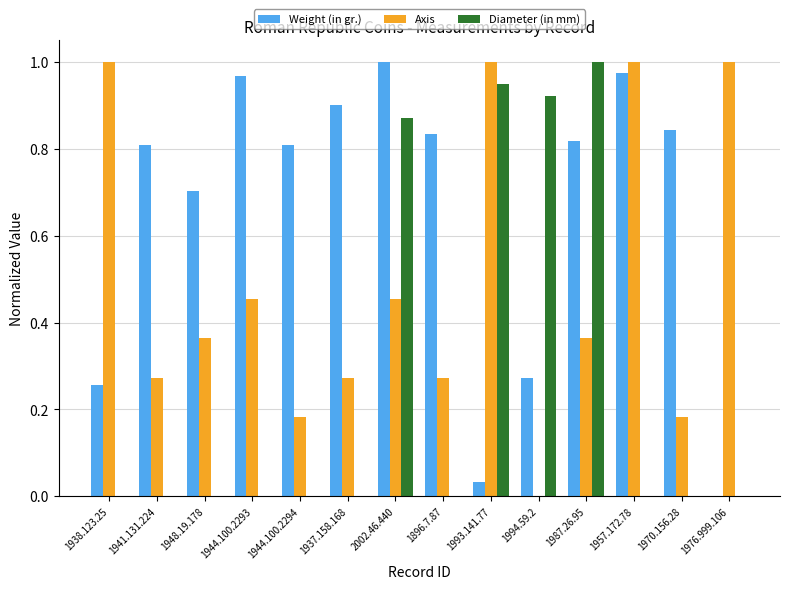

At which label does Diameter (in mm) reach its peak?

1987.26.95